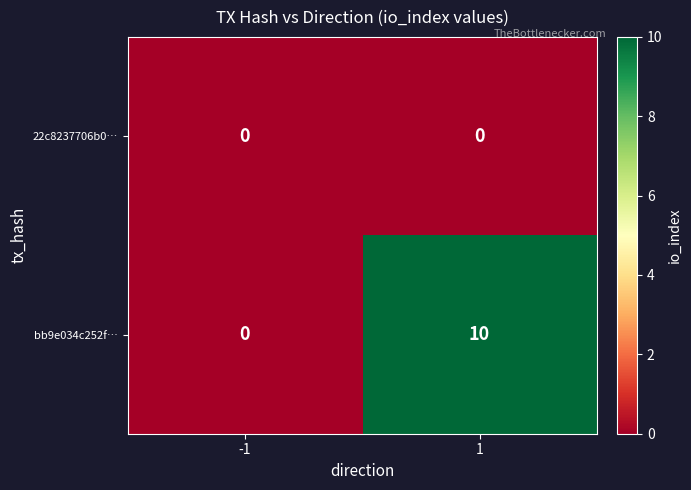

Between -1 and 1, which series saw the biggest shift?

bb9e034c252f…